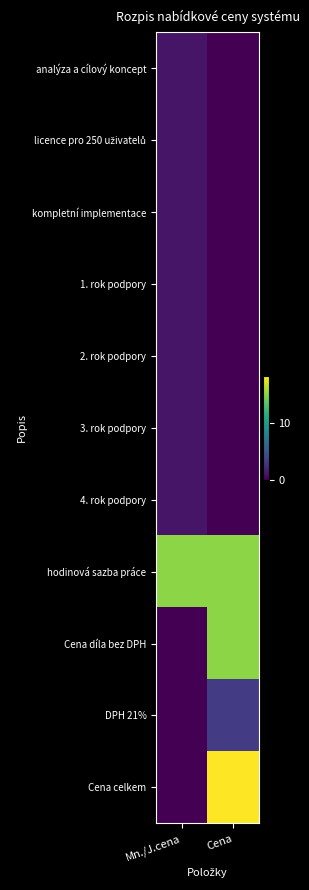

Which has a higher value, Mn./J.cena or Cena?

Mn./J.cena